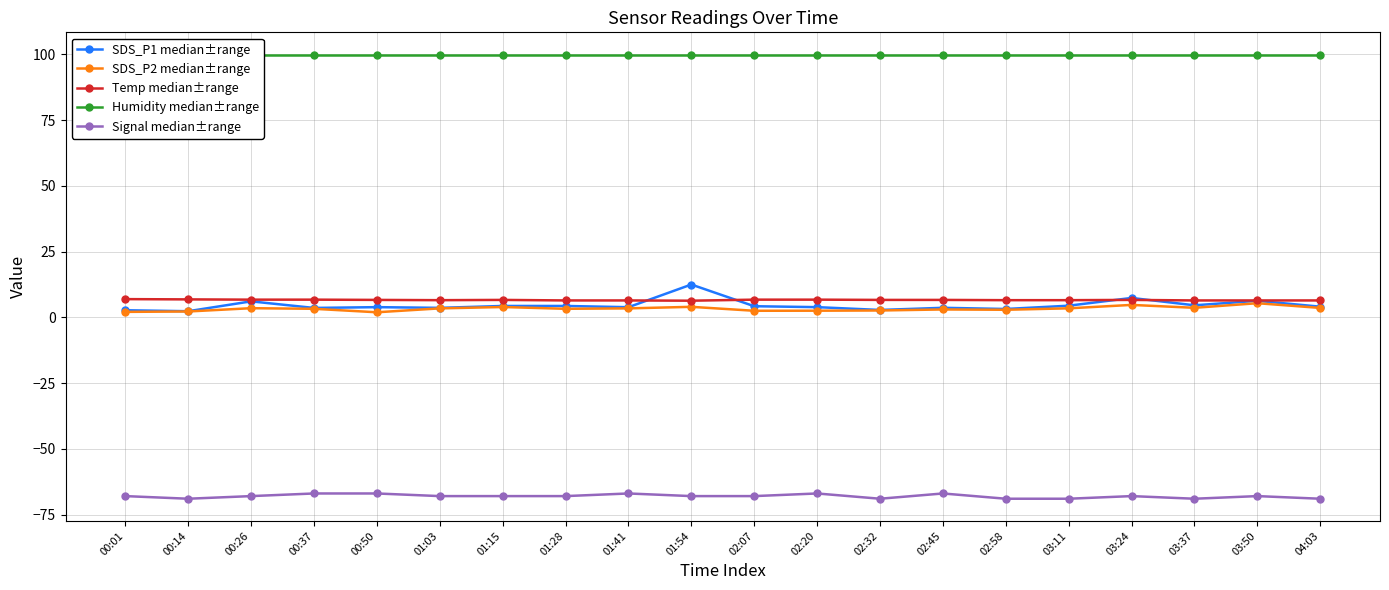

How many lines are shown in the chart?

5